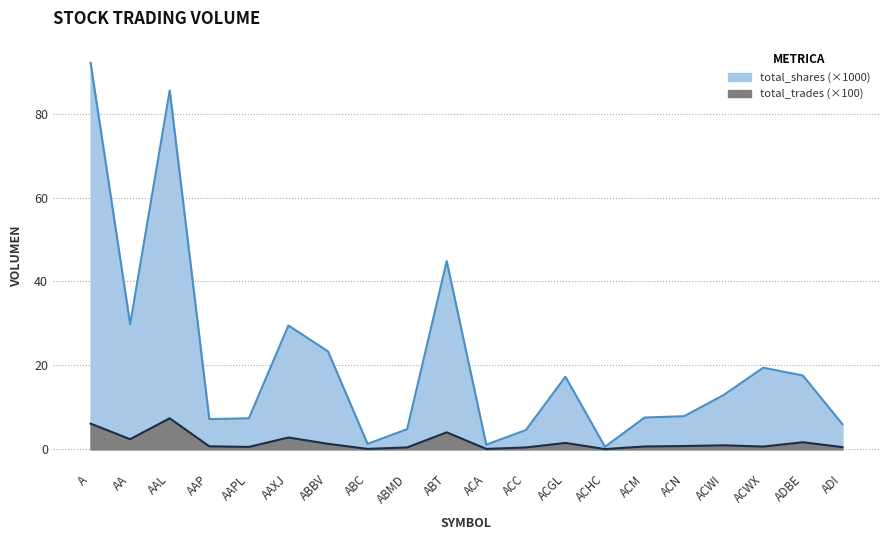

True or false: total_shares and total_trades cross at least once.

False